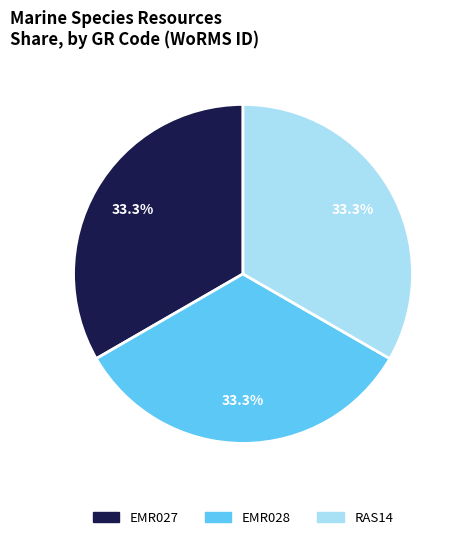

How many segments does this pie chart have?

3